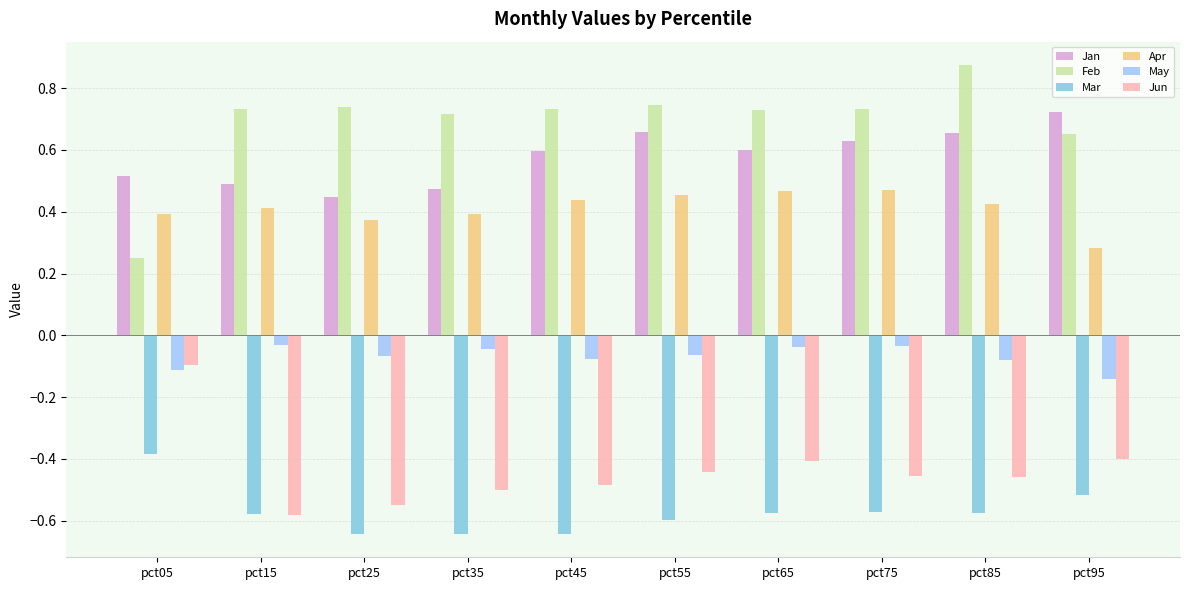

True or false: Apr has a value of 0.4 at pct95.

False